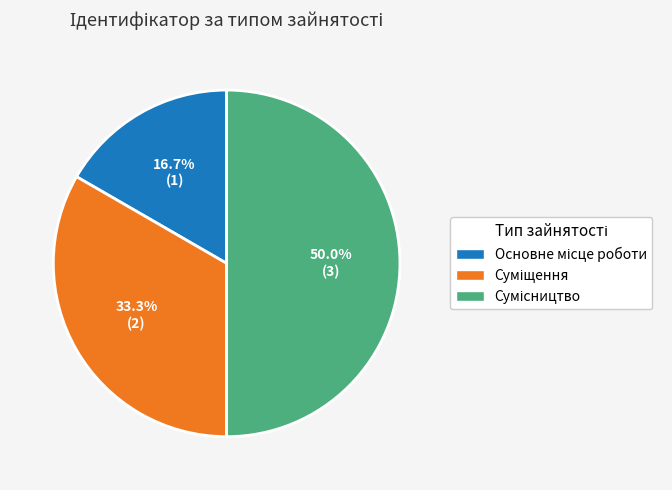

Combined, do Суміщення and Основне місце роботи account for over 50%?

No